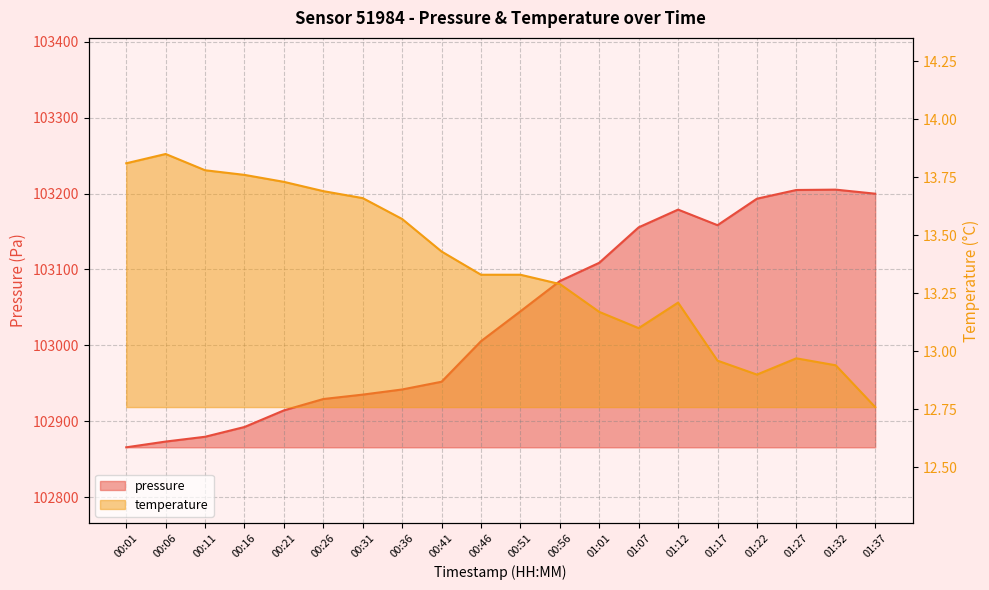

Rank the series at 00:21 from highest to lowest value.

pressure, temperature